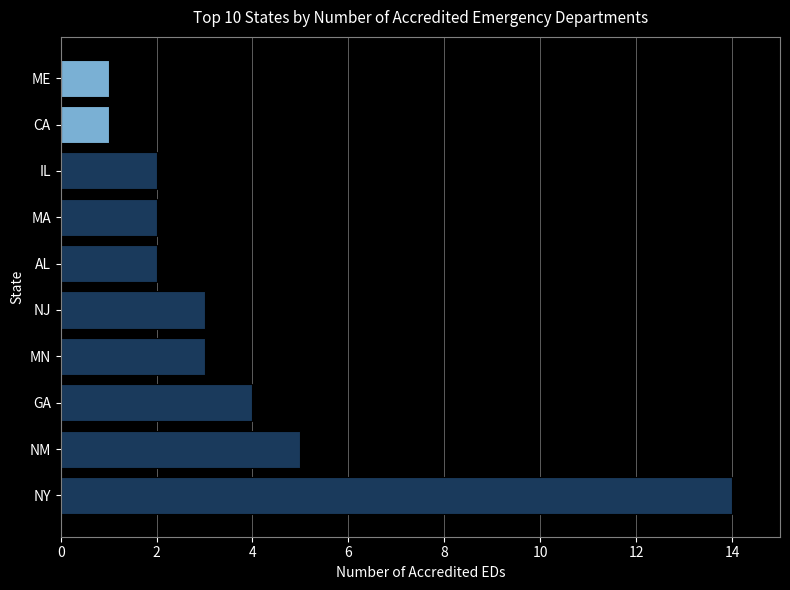

What is the difference between the second highest and second lowest values?

4